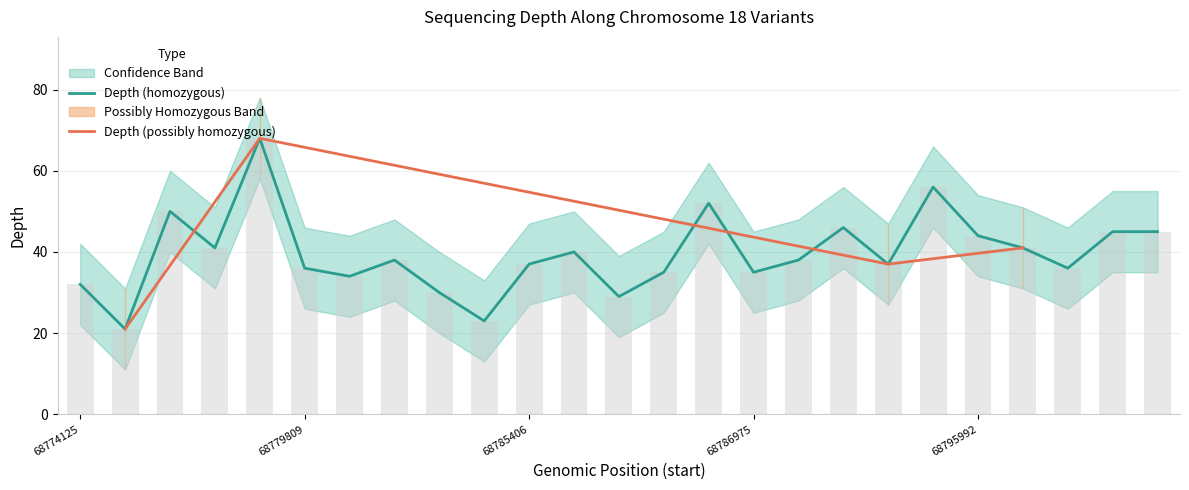

Which label corresponds to the smallest value in the chart?

68775438